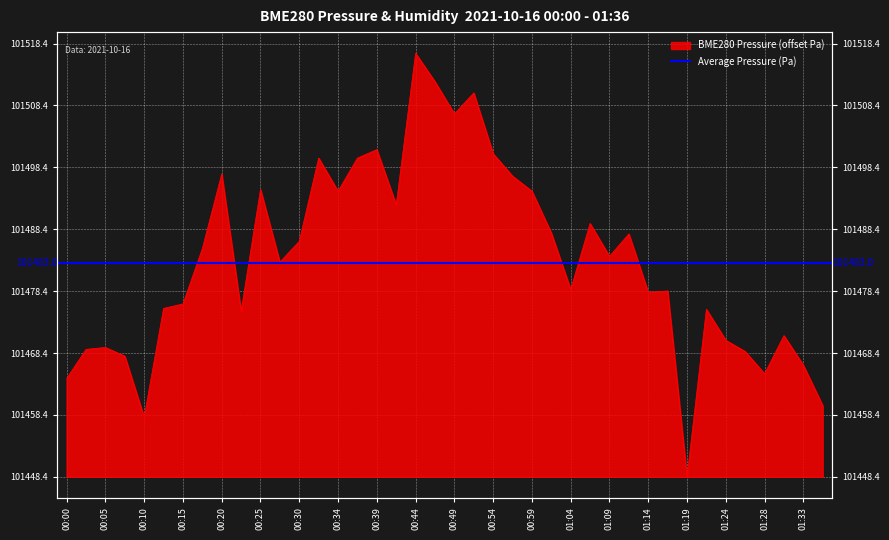

Reading right to left, extract all data points from this chart.

11.5	18.0	22.8	16.6	20.2	22.1	27.1	0.0	30.0	29.8	39.2	35.6	40.9	30.3	39.4	46.1	48.6	52.2	62.0	58.6	63.8	68.4	43.9	52.9	51.5	46.1	51.5	38.1	34.7	46.4	26.8	48.9	36.9	27.9	27.2	9.6	19.5	20.9	20.6	15.9